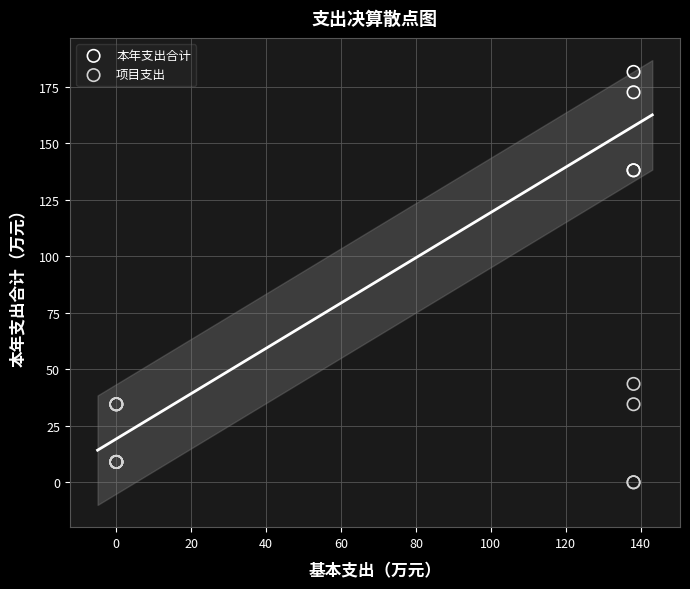

What are all the series names shown in the legend?

本年支出合计, 项目支出